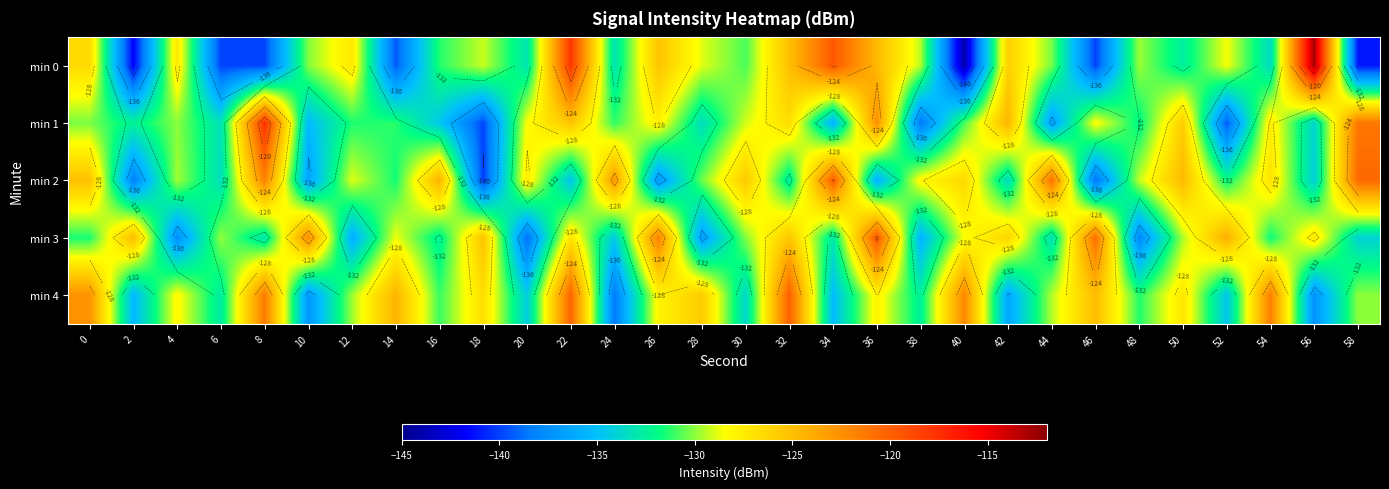

Count the number of data series in this chart.

5